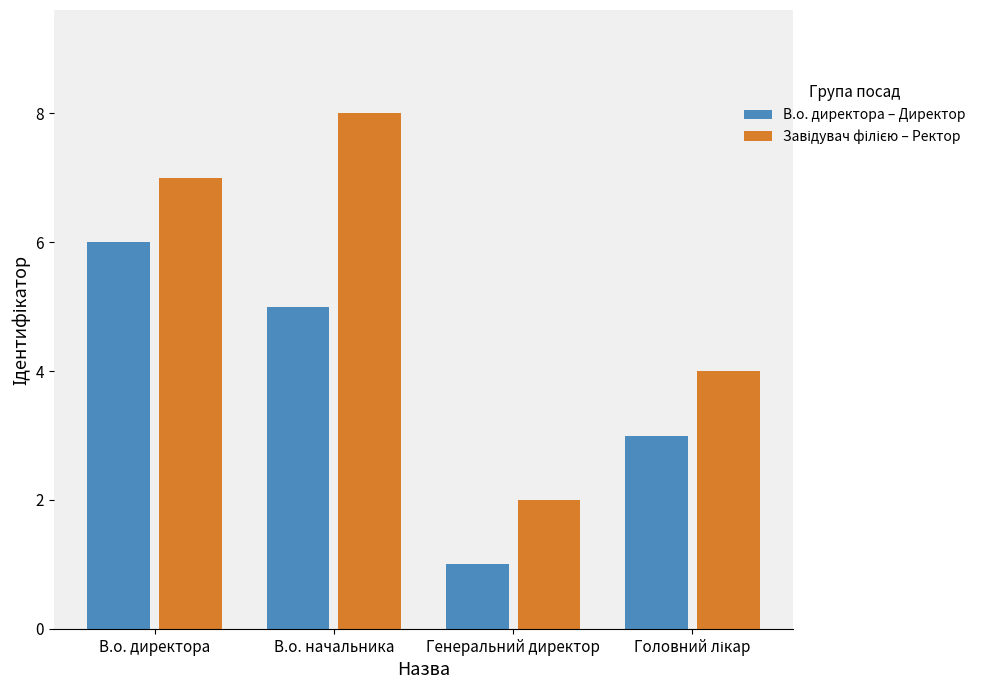

The value of В.о. директора – Директор at В.о. директора is 10. True or false?

False